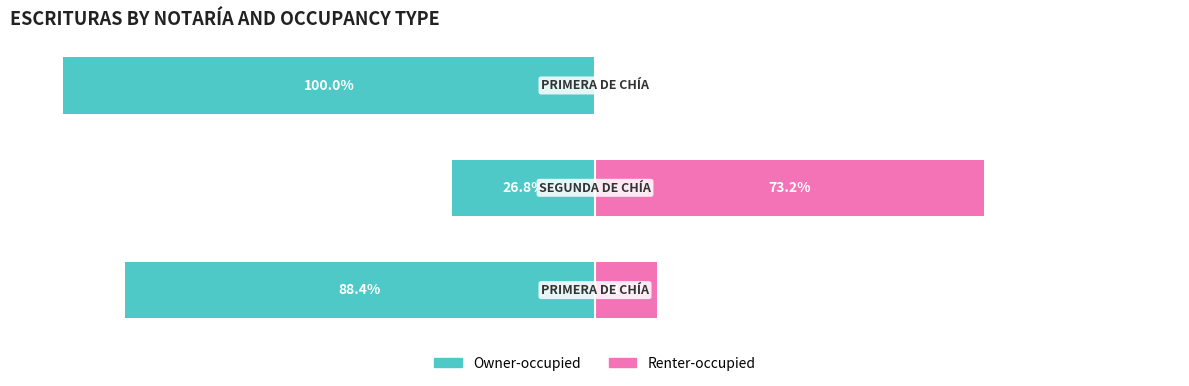

What is the difference between the maximum and minimum values in the Owner-occupied series?

73.2